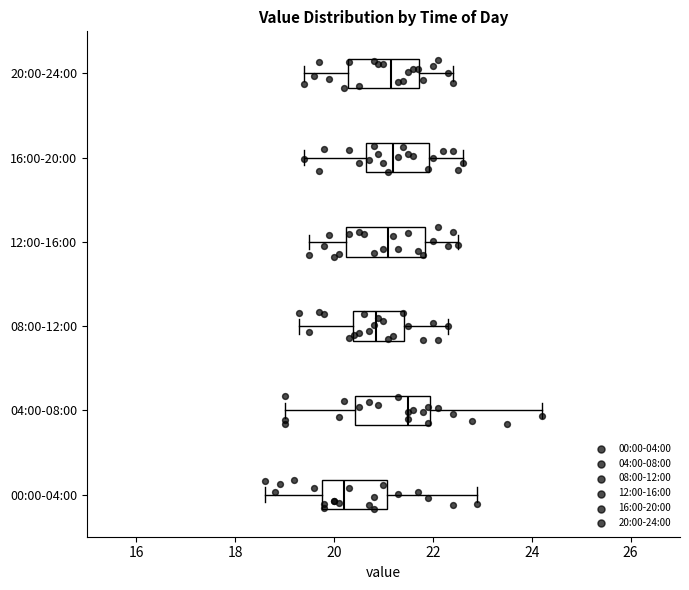

Reading bottom to top, transcribe this box plot: for each box, give where its median line is, the range the box spans, and where its two whiskers end, as read against the x-axis. The values are not printed on the chart, so give them approximately, as read against the axis.

00:00-04:00: median 20.2, box 19.8 to 21.0, whiskers 18.6 to 23.0
04:00-08:00: median 21.6, box 20.4 to 22.0, whiskers 19.0 to 24.2
08:00-12:00: median 20.8, box 20.4 to 21.4, whiskers 19.4 to 22.4
12:00-16:00: median 21.2, box 20.2 to 21.8, whiskers 19.6 to 22.6
16:00-20:00: median 21.2, box 20.6 to 22.0, whiskers 19.4 to 22.6
20:00-24:00: median 21.2, box 20.2 to 21.8, whiskers 19.4 to 22.4